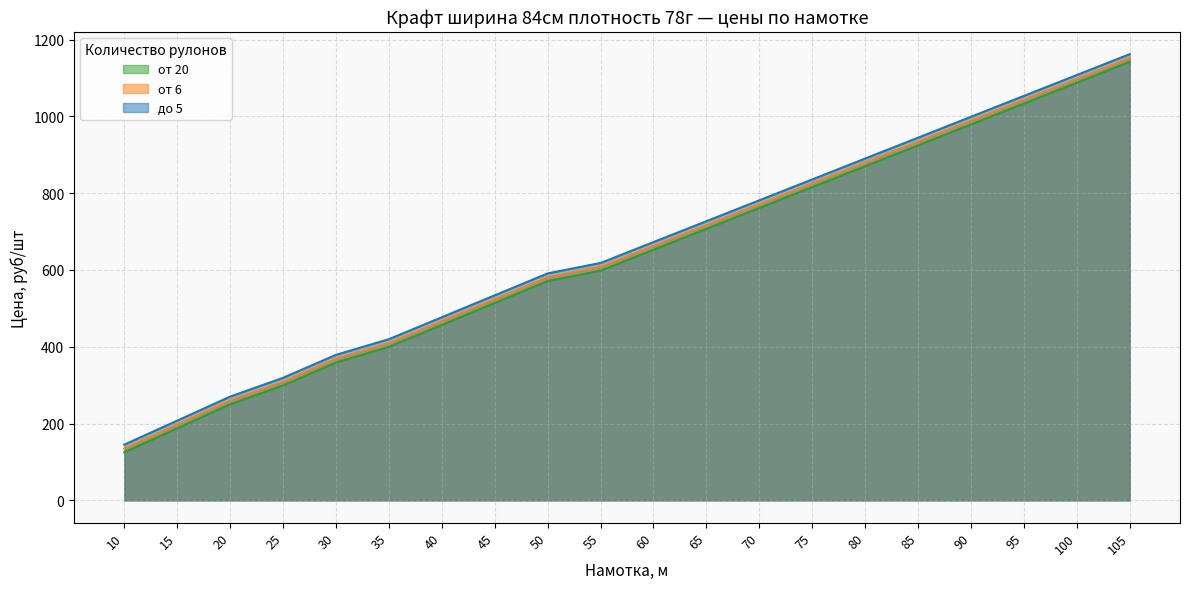

What is the difference between the maximum and second lowest values in the до 5 series?

954.4